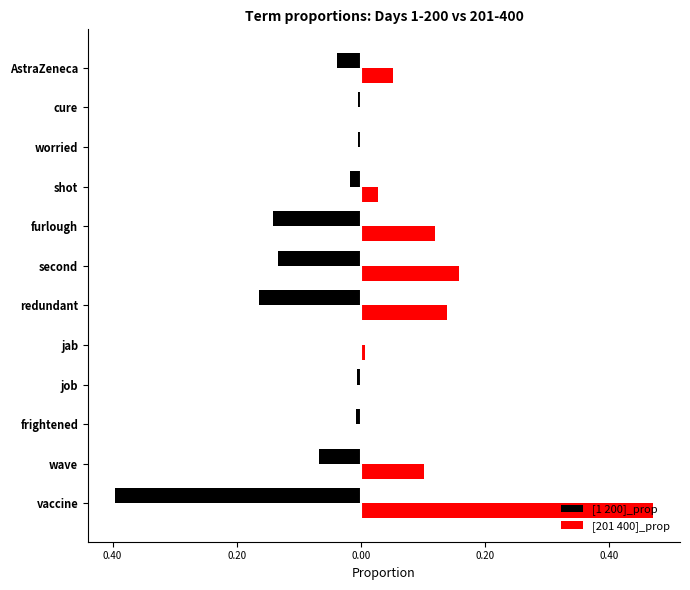

What is the average value of the [1 200]_prop series?

-0.1